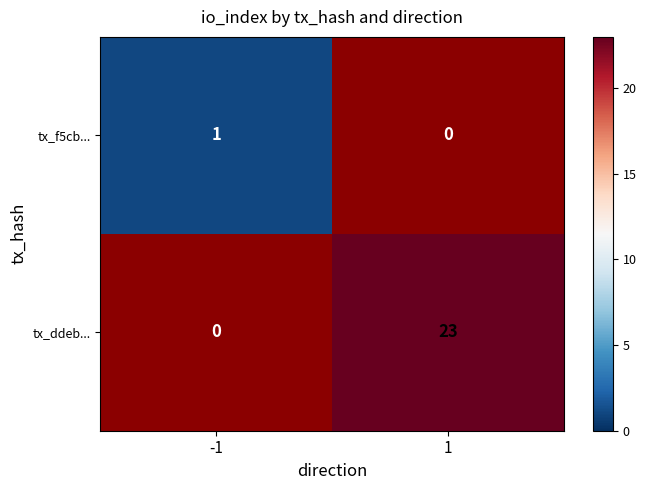

Is it true that tx_f5cb... equals 1 at -1?

True